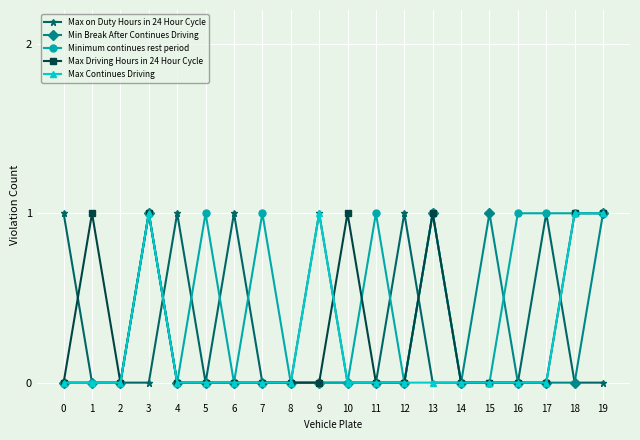

Count the number of categories in the chart.

20